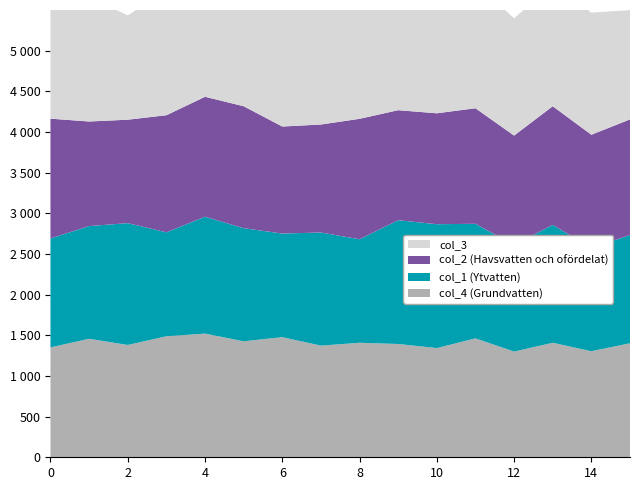

Reading right to left, list all the values displayed in this chart.

col_4: 1402	1304	1408	1300	1462	1343	1393	1408	1373	1477	1426	1521	1488	1381	1457	1351
col_1: 1331	1270	1450	1310	1409	1523	1522	1273	1391	1274	1391	1437	1278	1498	1386	1340
col_2: 1422	1392	1459	1346	1421	1364	1353	1481	1328	1316	1500	1475	1440	1272	1286	1473
col_3: 1343	1502	1488	1442	1539	1349	1418	1355	1525	1491	1428	1331	1536	1283	1529	1502